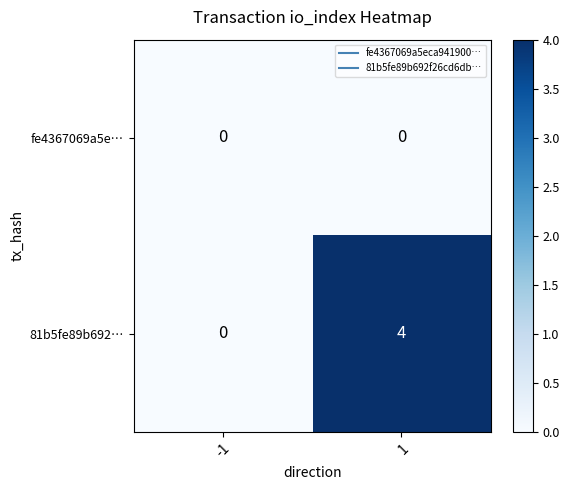

What is the spread (max minus min) of values at 1?

4